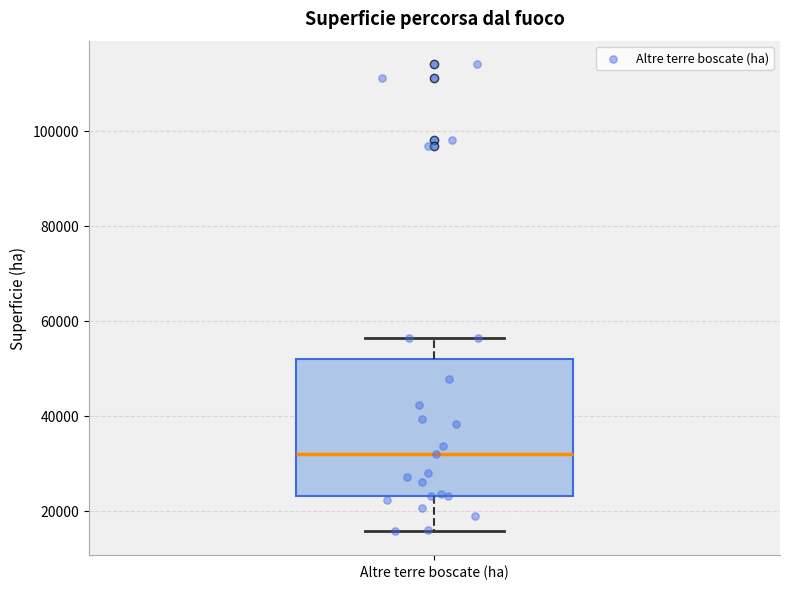

Transcribe this box plot: give where the median line is, the range the box spans, and where the two whiskers end, as read against the y-axis. The values are not printed on the chart, so give them approximately, as read against the axis.

median 32000, box 24000 to 52000, whiskers 16000 to 56000